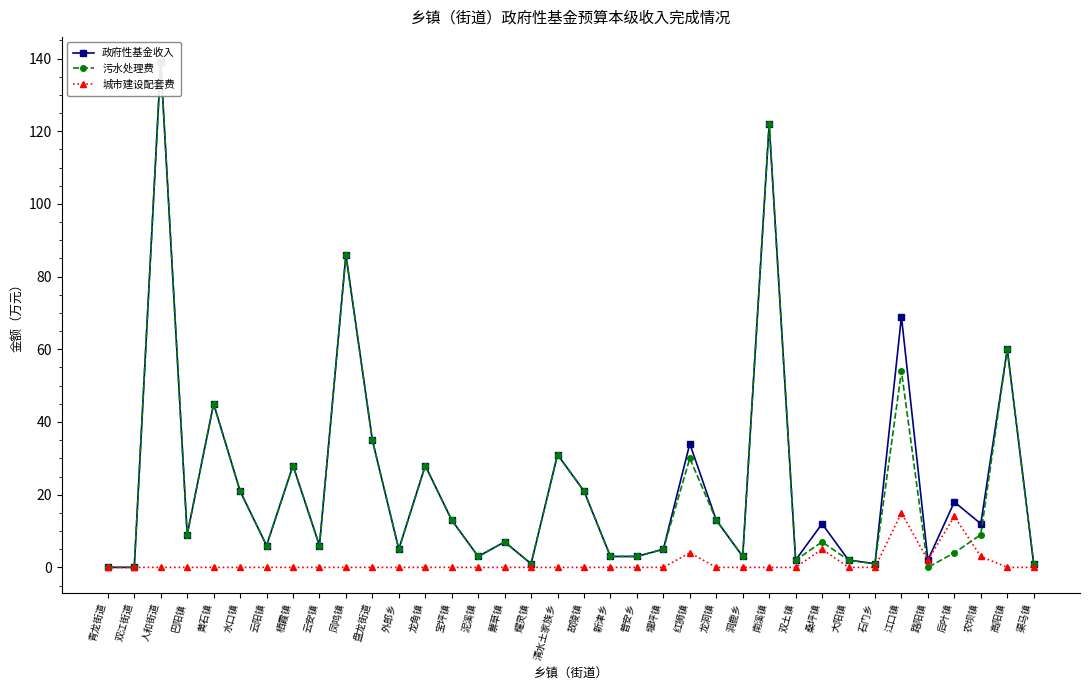

Between 清水土家族乡 and 路阳镇, which series saw the biggest shift?

污水处理费